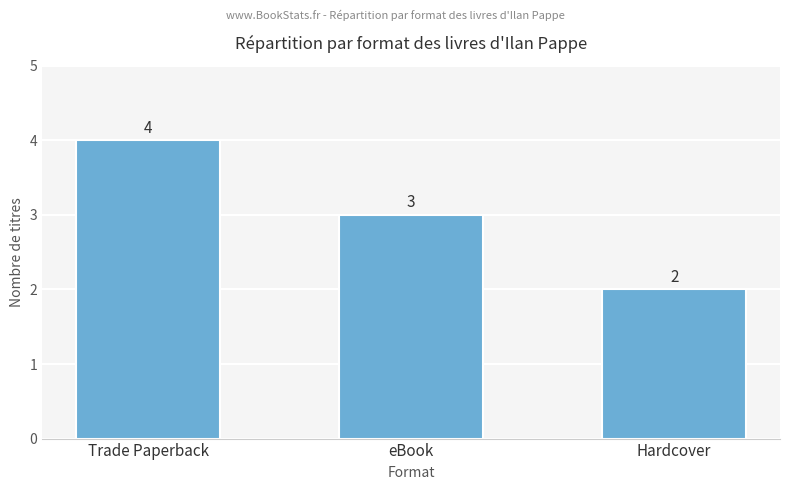

What is the difference between the values at eBook and Trade Paperback?

1